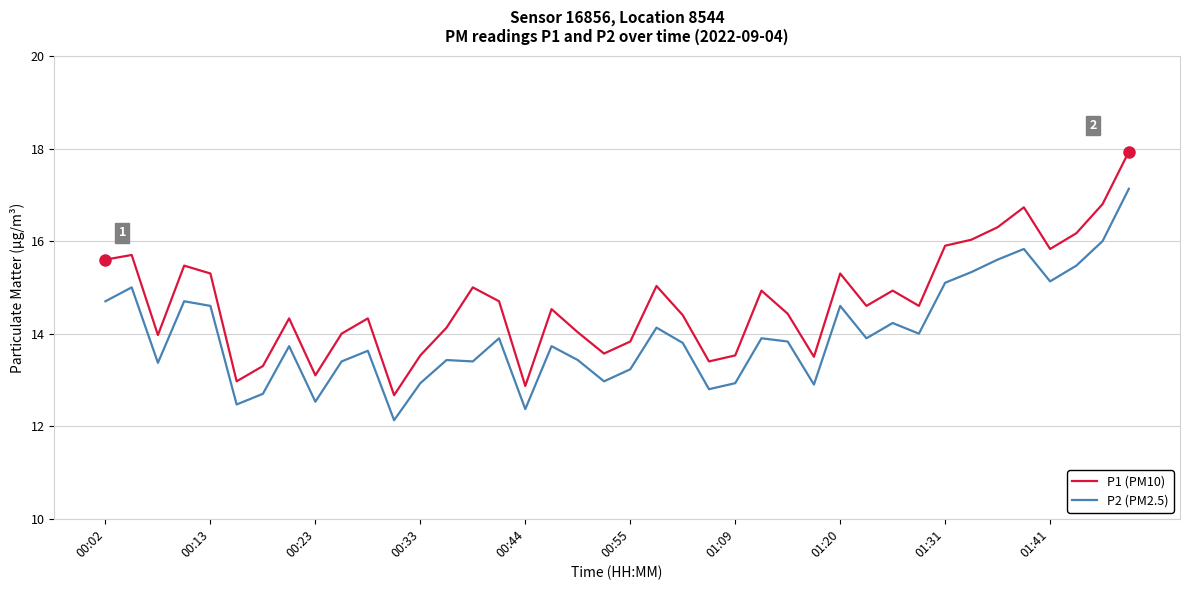

True or false: P2 (PM2.5) and P1 (PM10) cross at least once.

False